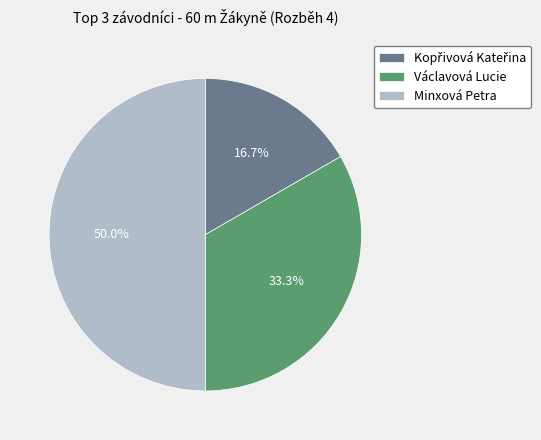

What percentage is the Minxová Petra slice, to the nearest percent?

50%